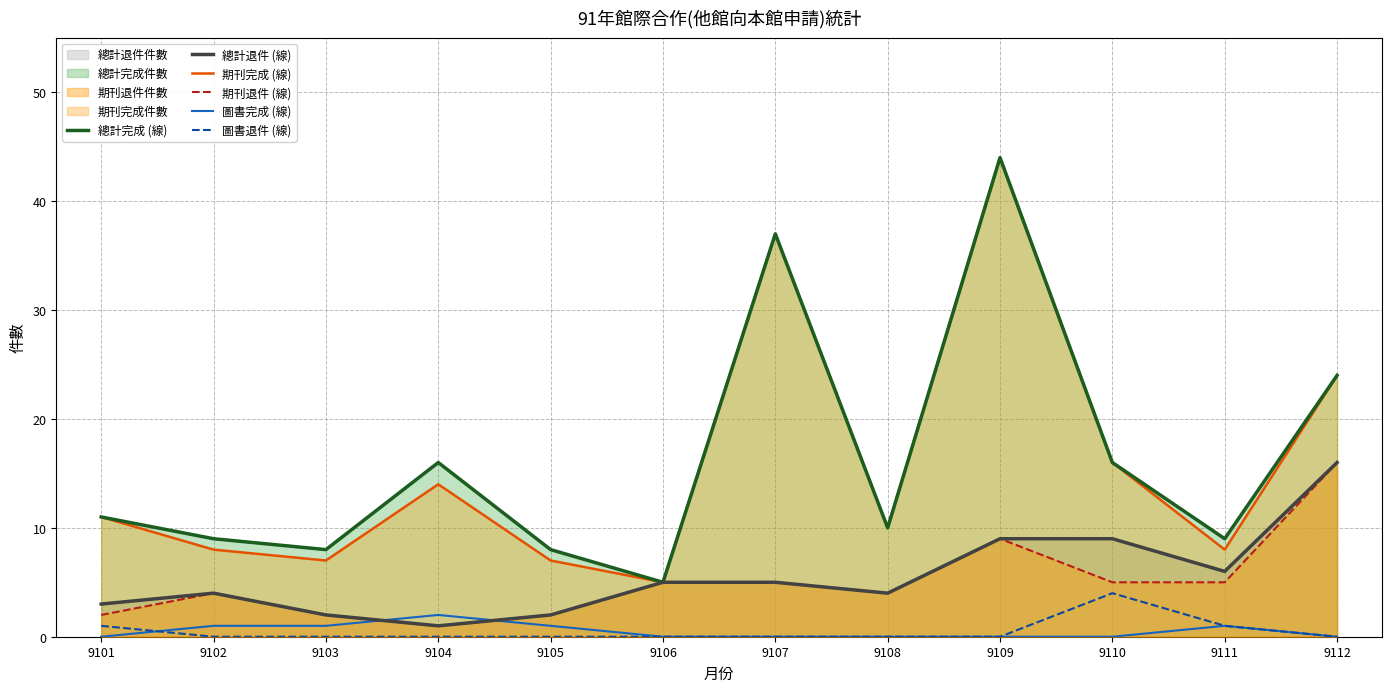

Where is the first local minimum for 期刊退件 (線)?

9104